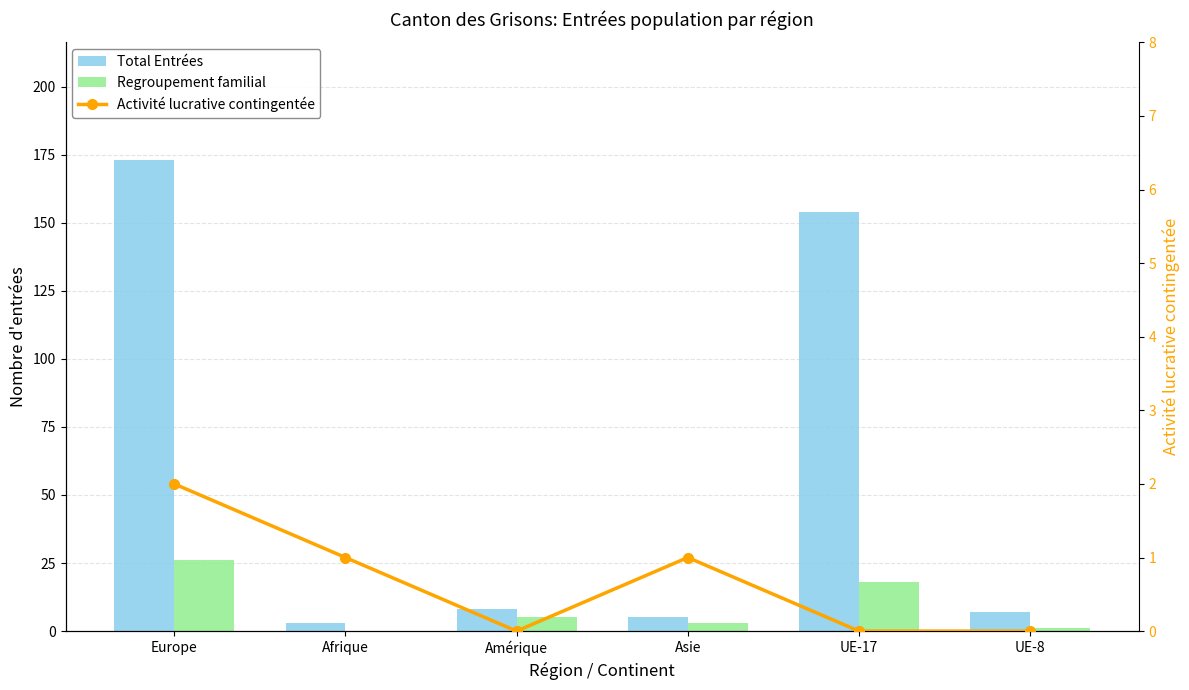

At which label does Activité lucrative contingentée first exceed 1?

Europe